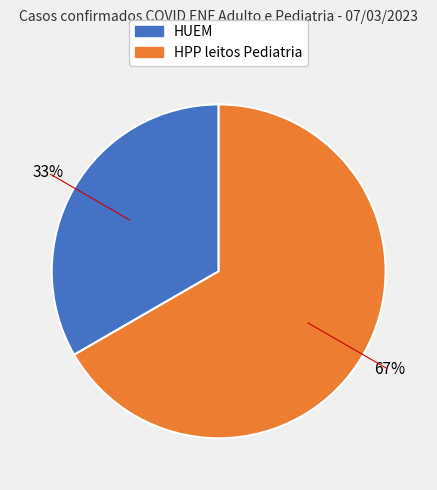

Is there a majority slice in this chart?

Yes